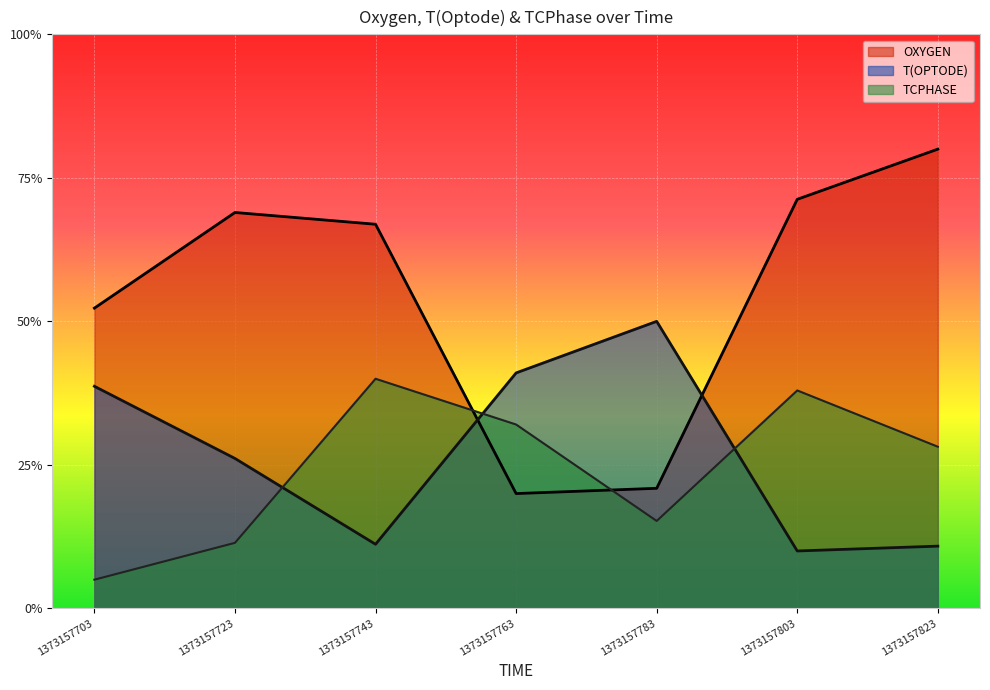

How many series are shown in this chart?

3